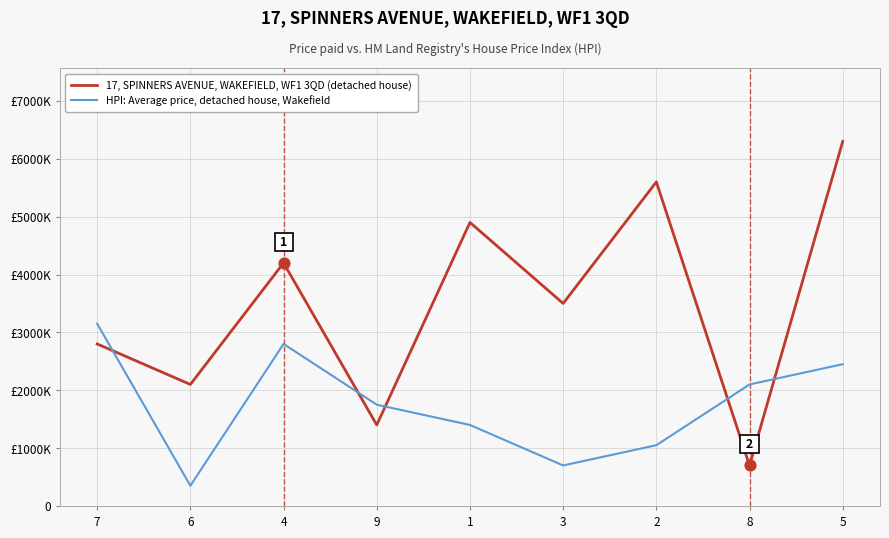

What are all the series names shown in the legend?

17, SPINNERS AVENUE, WAKEFIELD, WF1 3QD (detached house), HPI: Average price, detached house, Wakefield